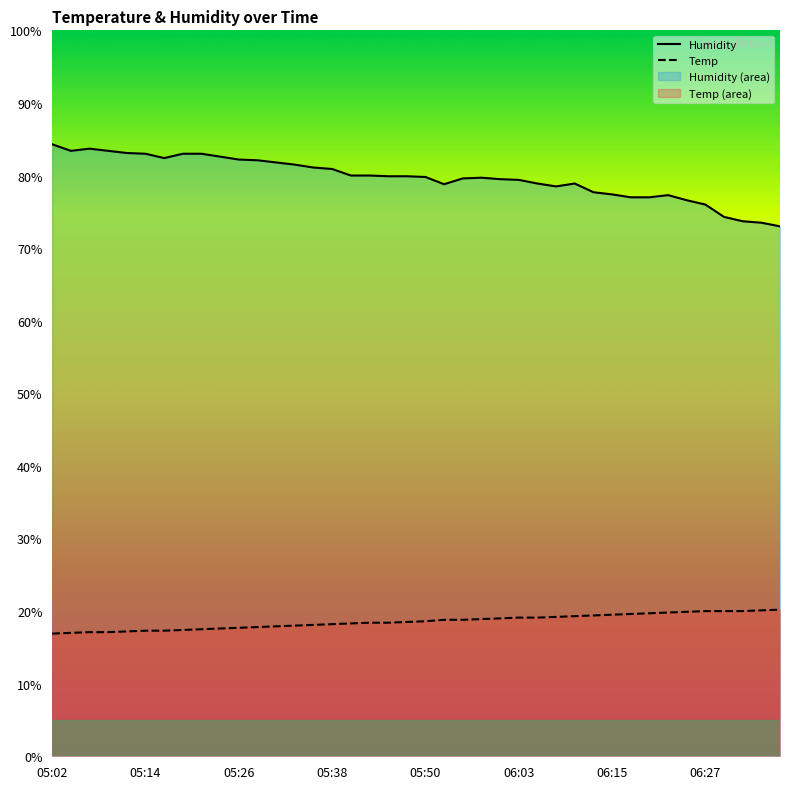

Rank the series by their average value, from lowest to highest.

Temp, Humidity